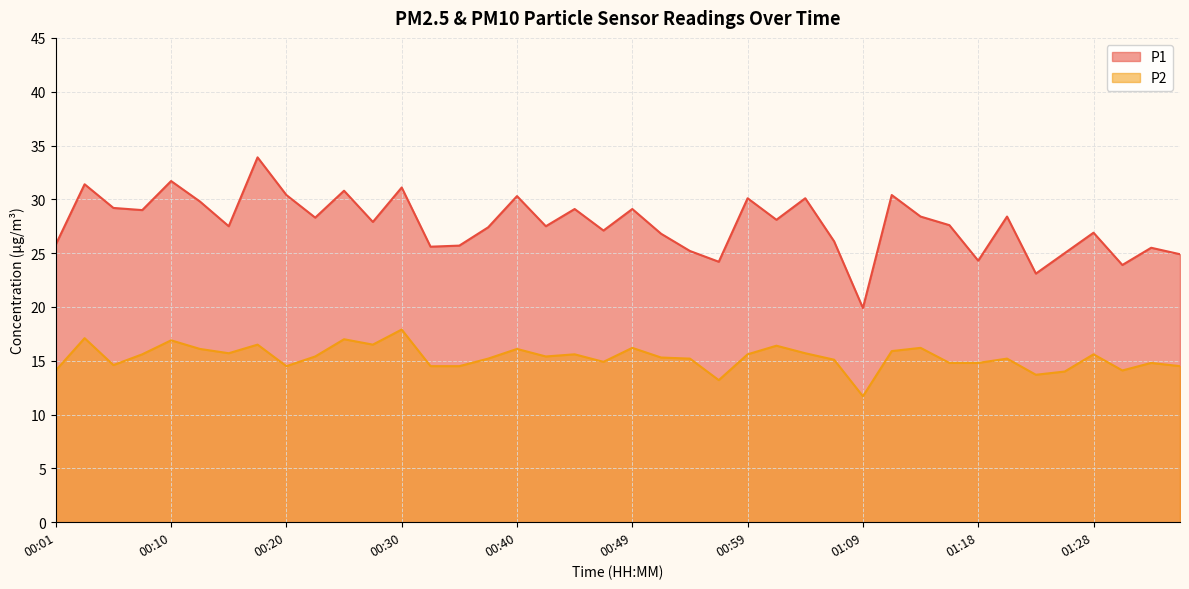

In P1, how many points are higher than both neighbors (excluding endpoints)?

14